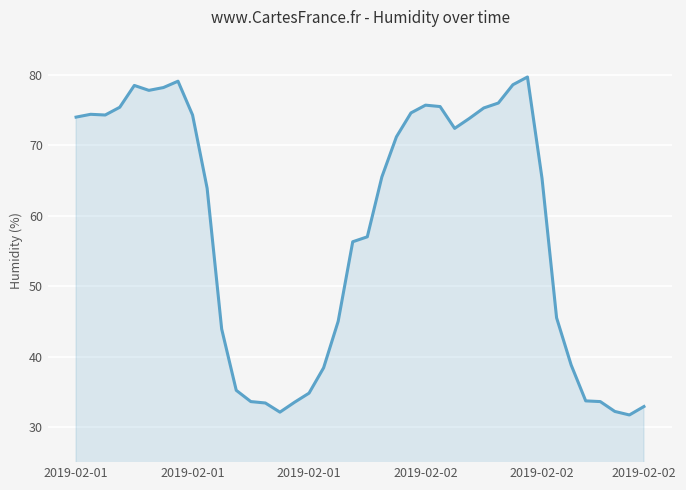

How many values exceed 65?

21